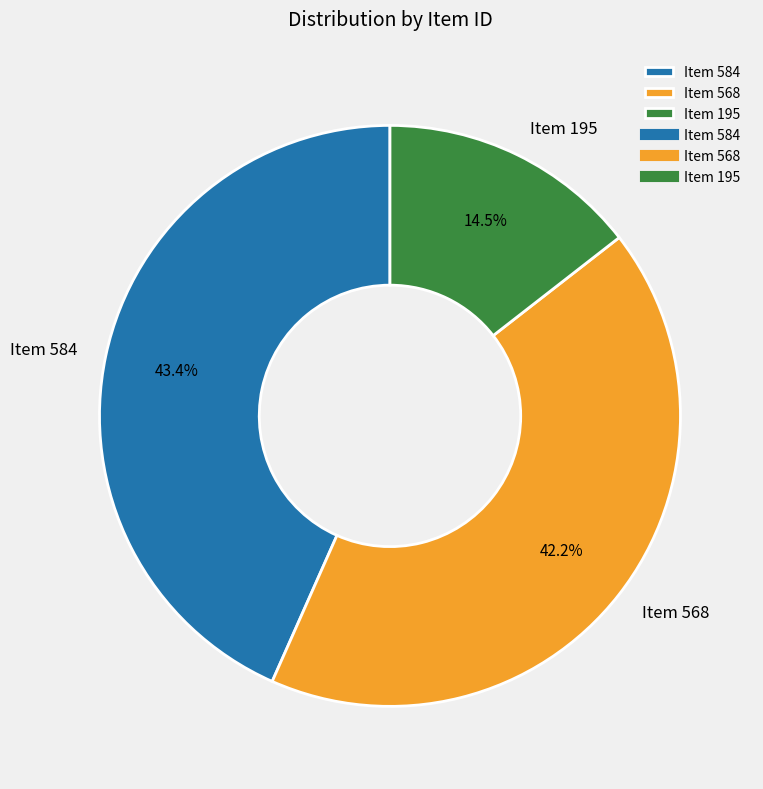

Rank the categories by value from highest to lowest.

Item 584, Item 568, Item 195